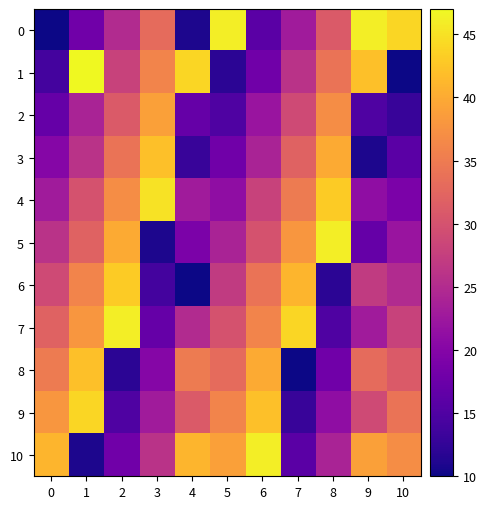

Reading left to right, transcribe all the data shown in this chart.

0: 0=10	1=18	2=25	3=33	4=11	5=46	6=16	7=23	8=31	9=46	10=44
1: 0=14	1=47	2=28	3=36	4=44	5=12	6=18	7=26	8=34	9=42	10=10
2: 0=17	1=24	2=31	3=39	4=17	5=15	6=22	7=29	8=37	9=15	10=13
3: 0=20	1=26	2=34	3=42	4=13	5=18	6=24	7=32	8=40	9=11	10=16
4: 0=23	1=30	2=37	3=45	4=23	5=21	6=28	7=35	8=43	9=21	10=19
5: 0=26	1=32	2=40	3=11	4=19	5=24	6=30	7=38	8=46	9=17	10=22
6: 0=29	1=36	2=43	3=14	4=10	5=27	6=34	7=41	8=12	9=27	10=25
7: 0=32	1=38	2=46	3=17	4=25	5=30	6=36	7=44	8=15	9=23	10=28
8: 0=35	1=42	2=12	3=20	4=35	5=33	6=40	7=10	8=18	9=33	10=31
9: 0=38	1=44	2=15	3=23	4=31	5=36	6=42	7=13	8=21	9=29	10=34
10: 0=41	1=11	2=18	3=26	4=41	5=39	6=46	7=16	8=24	9=39	10=37